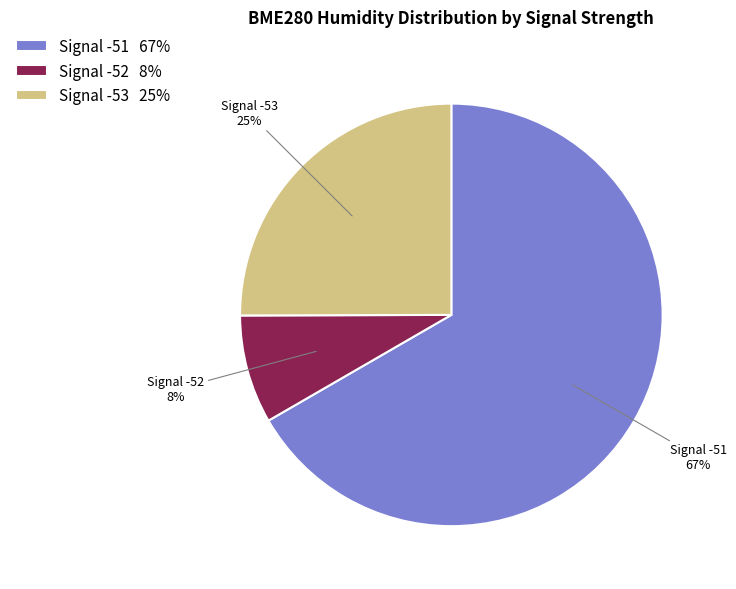

Which slice is the smallest?

Signal -52 8%